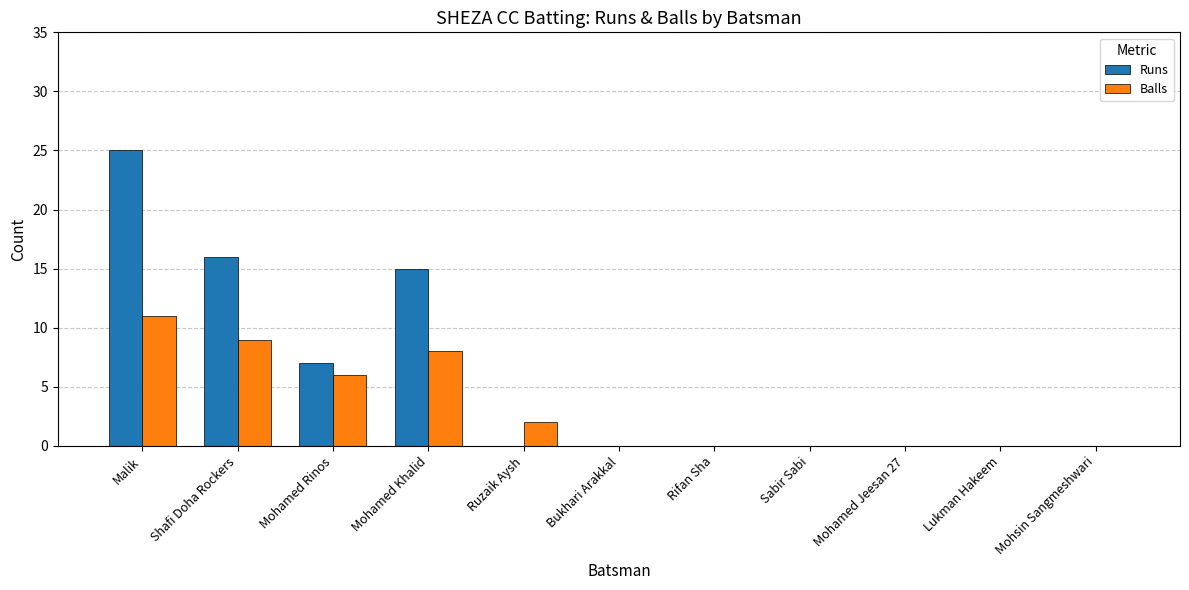

At which label is Balls closest to 5?

Mohamed Rinos